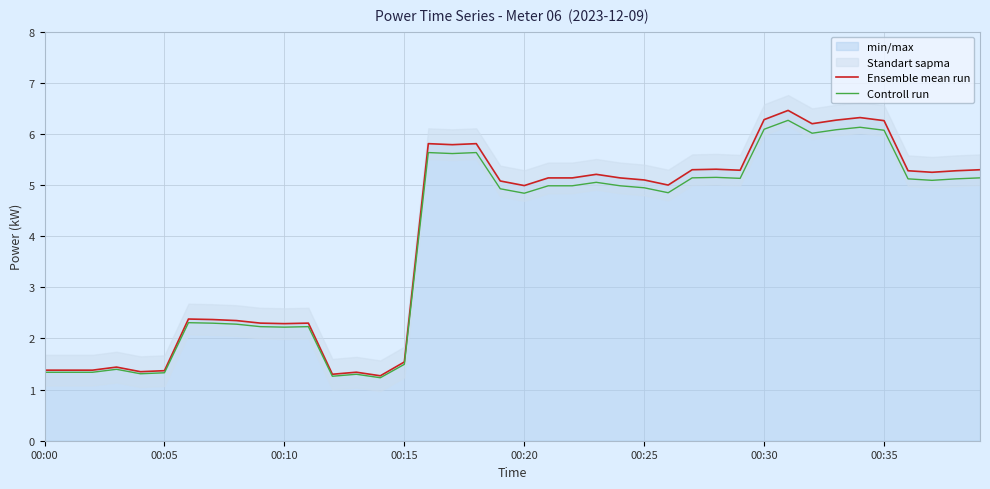

What is the maximum value for Controll run?

6.3